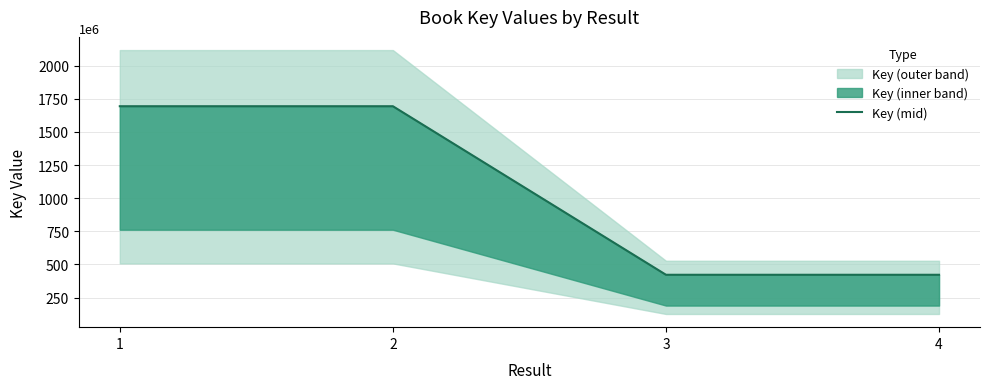

What is the difference between the maximum and minimum values?

1271395416.0